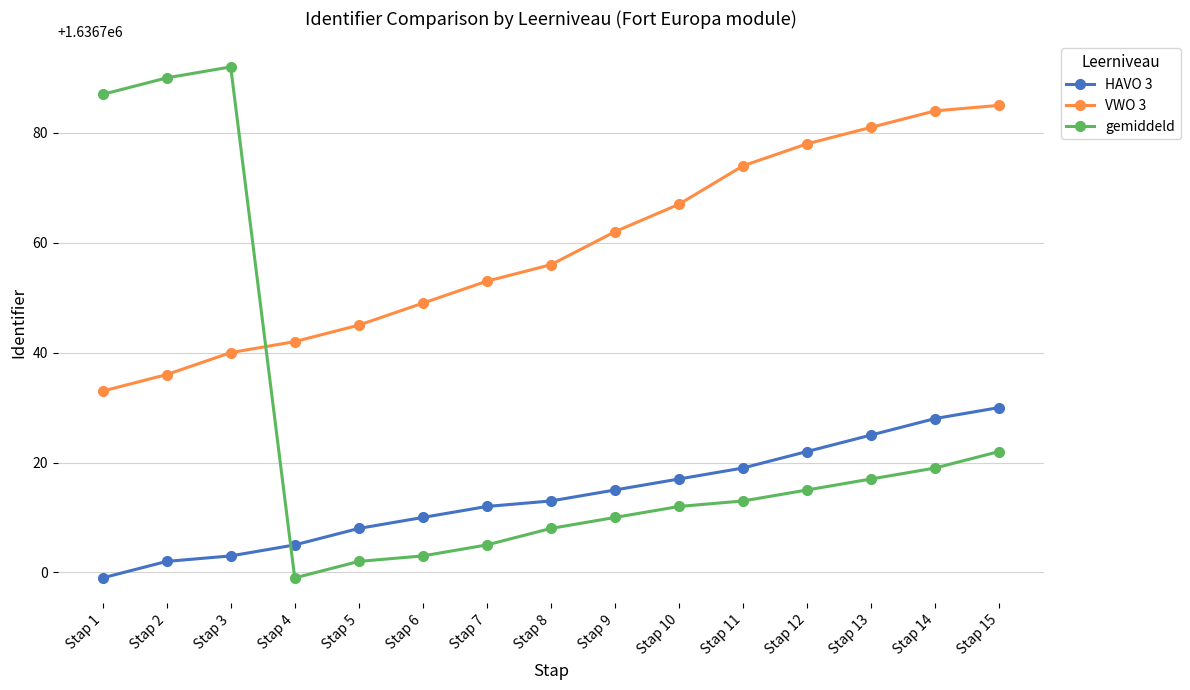

What are all the series names shown in the legend?

HAVO 3, VWO 3, gemiddeld